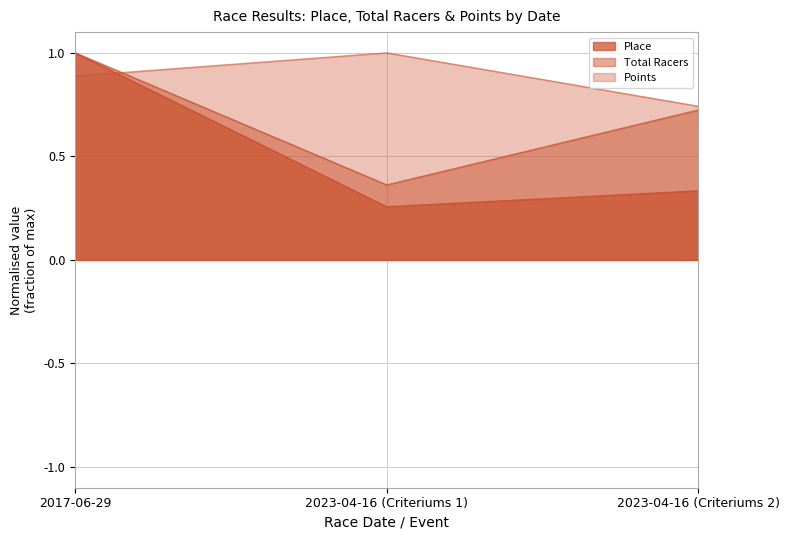

Which series has the widest spread of values?

Place